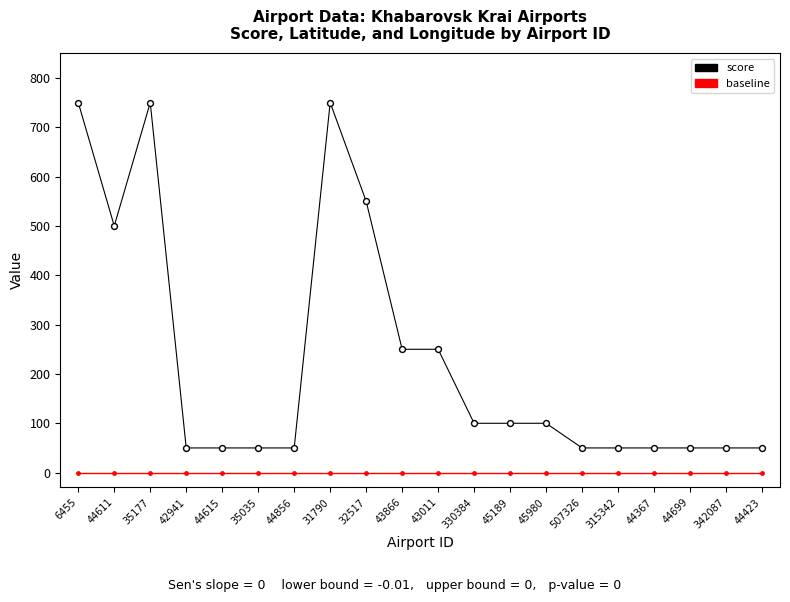

Which series has the largest total across all categories?

score